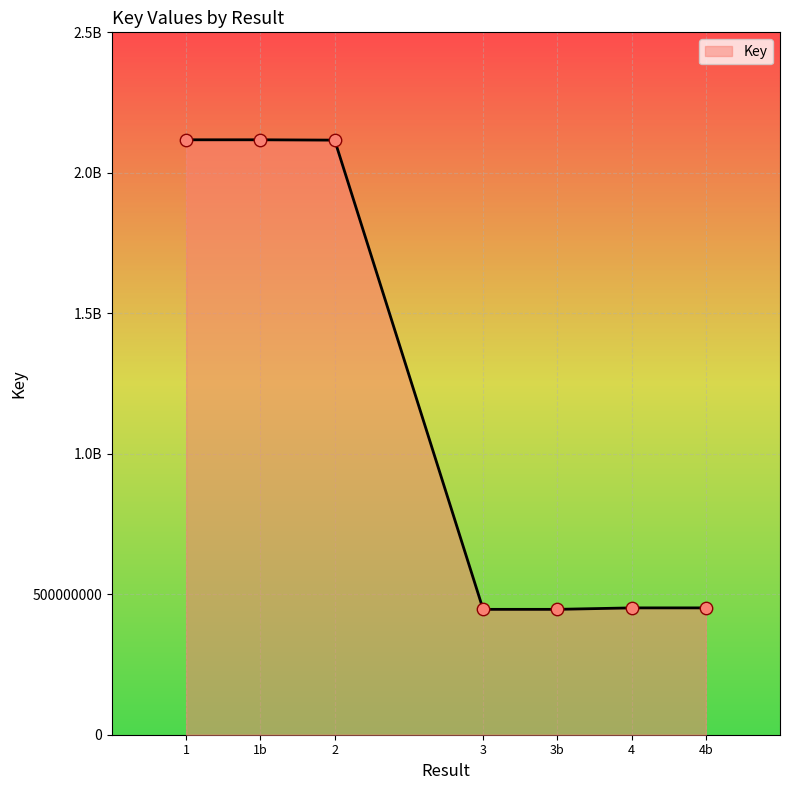

Is this an area chart (filled region under the line)?

Yes